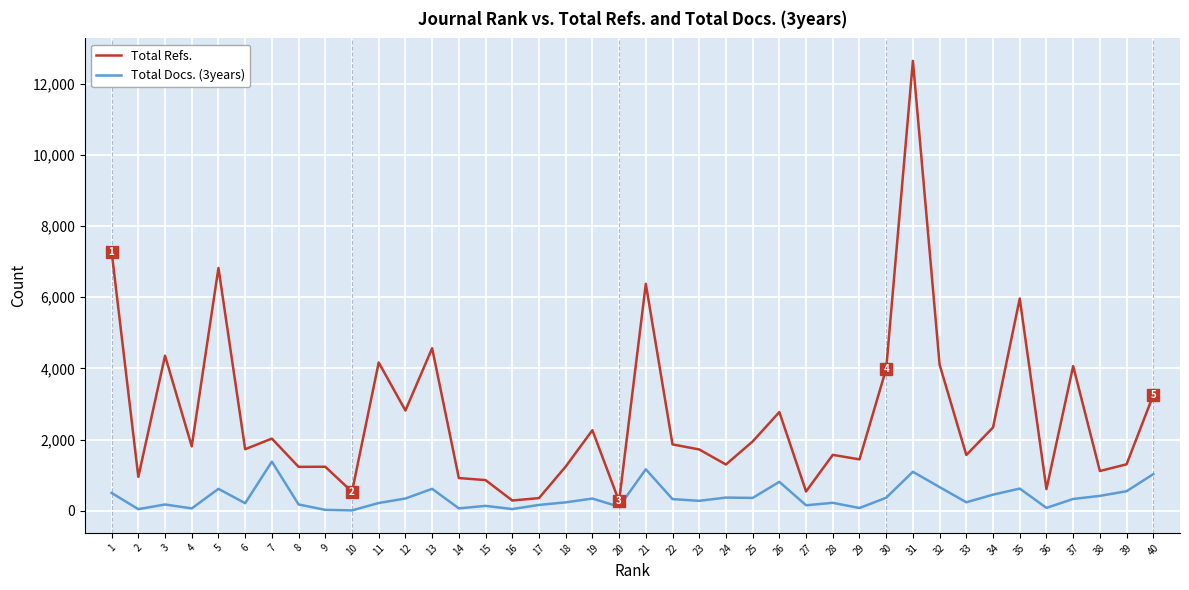

Rank the series by their maximum value, from lowest to highest.

Total Docs. (3years), Total Refs.